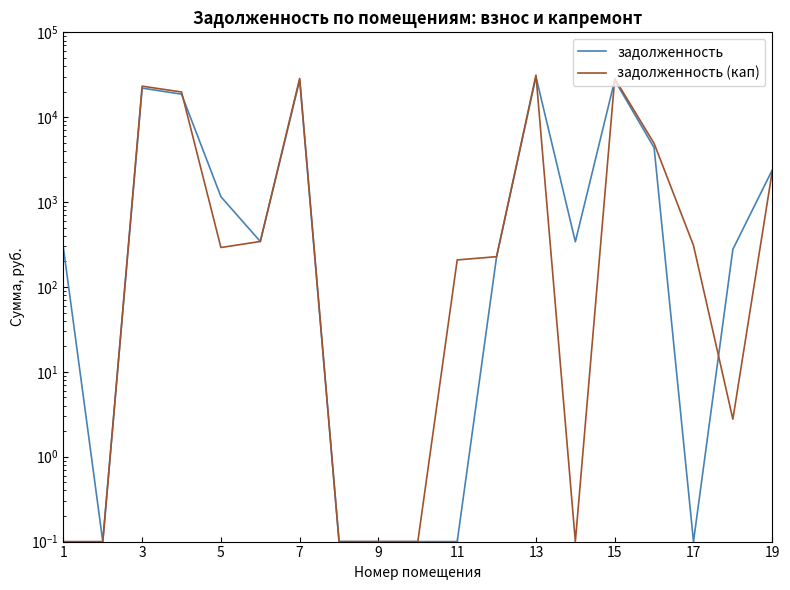

In задолженность, how many points are higher than both neighbors (excluding endpoints)?

4